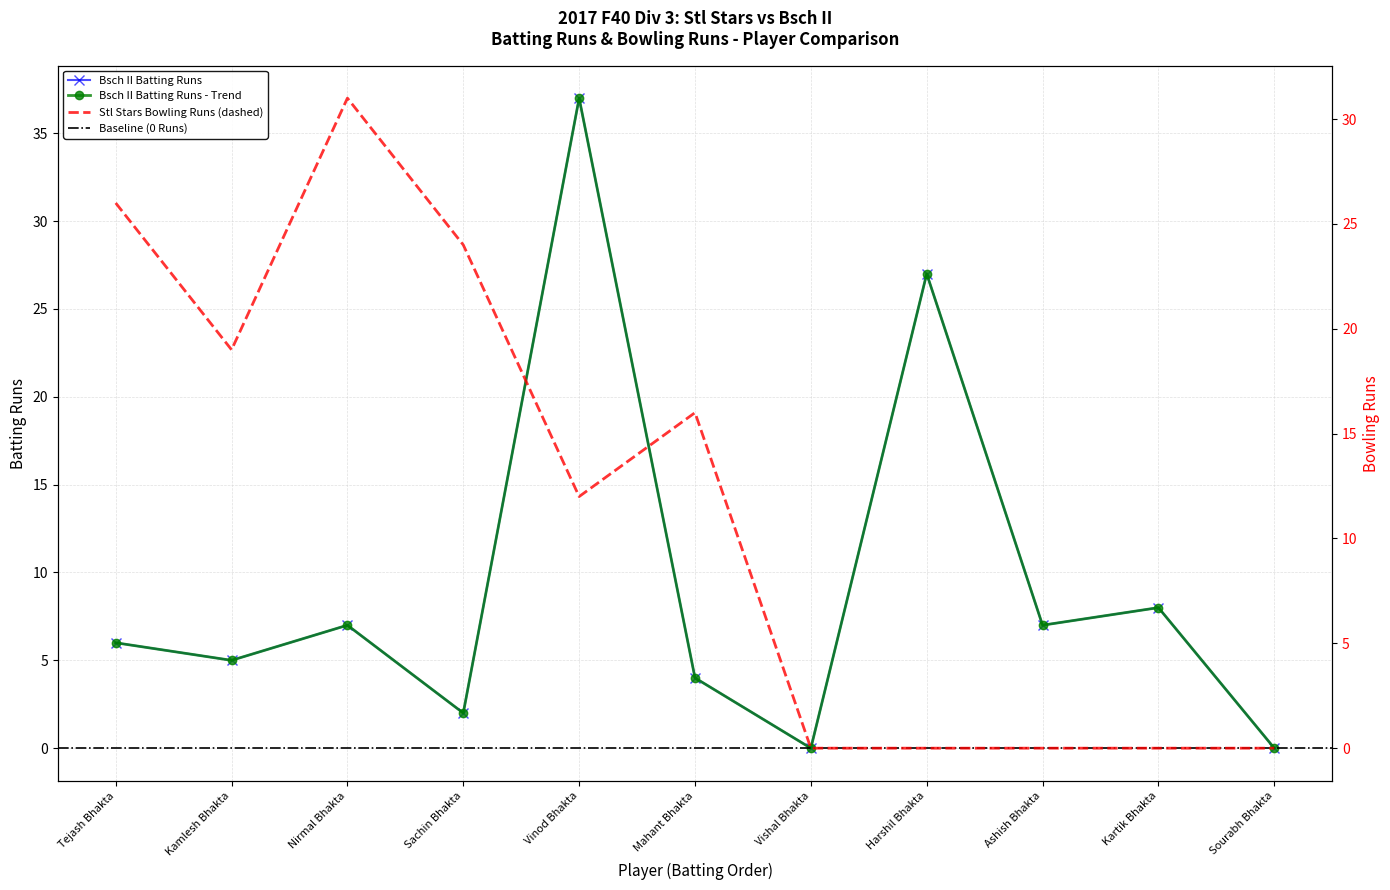

What is the label of the 9th point from the right?

Nirmal Bhakta